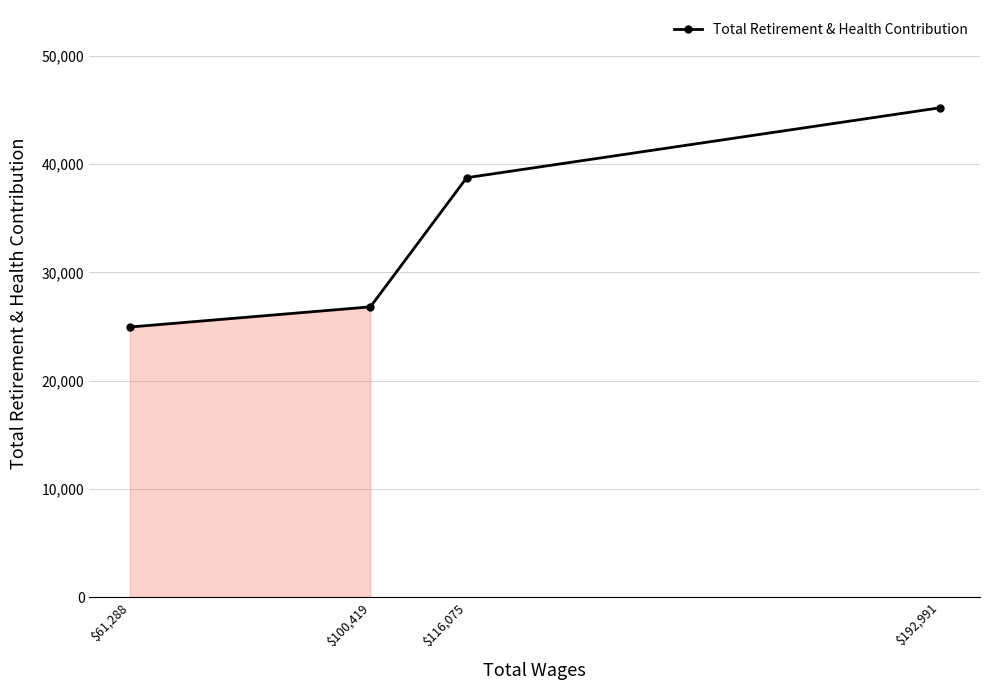

What is the label of the 2nd point from the left?

$100,419